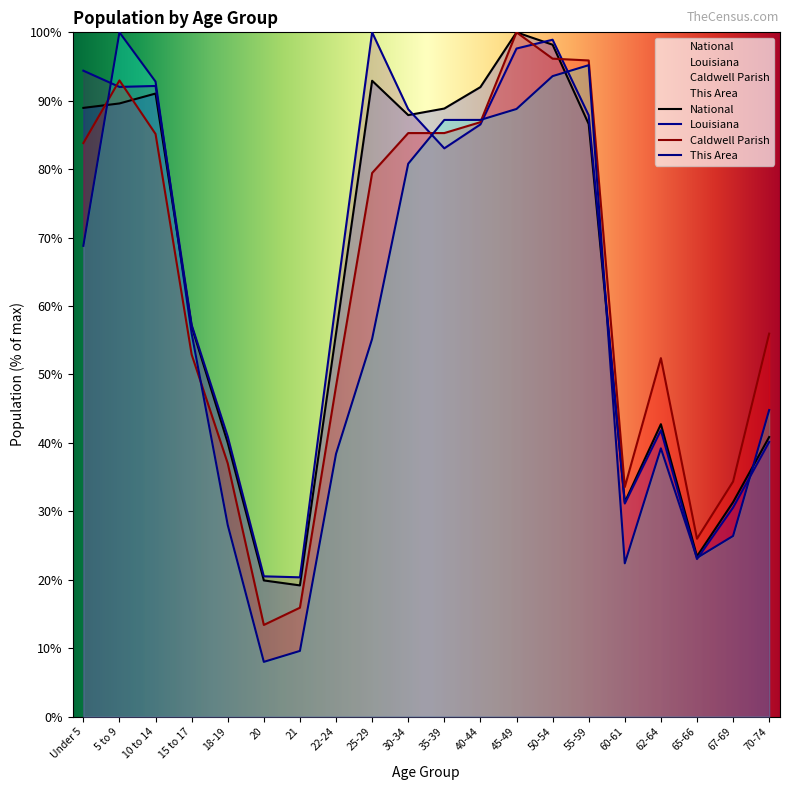

Which category has the highest value across all series?

5 to 9